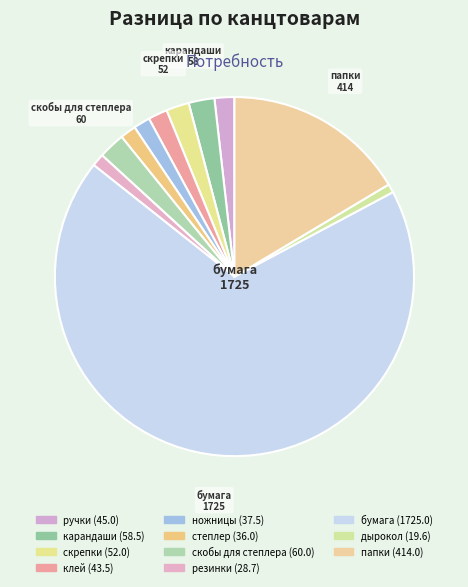

To the nearest percent, what is the difference between the largest and smallest slice percentages?

68%